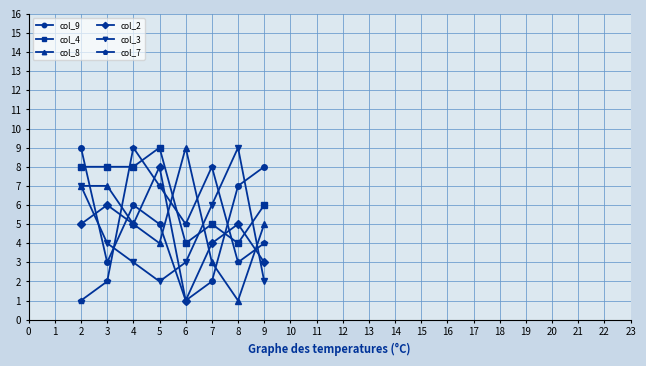

Which series has the largest total across all categories?

col_4